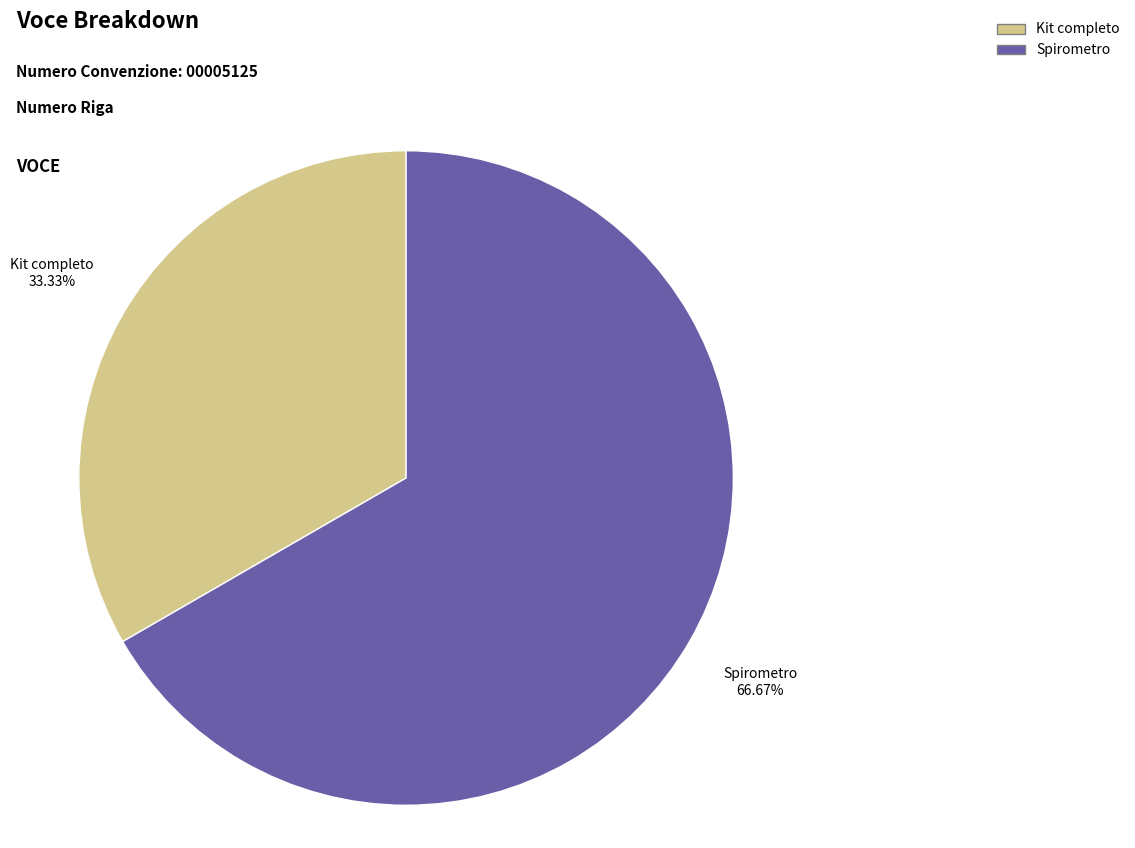

Does Spirometro account for over 50% of the chart?

Yes